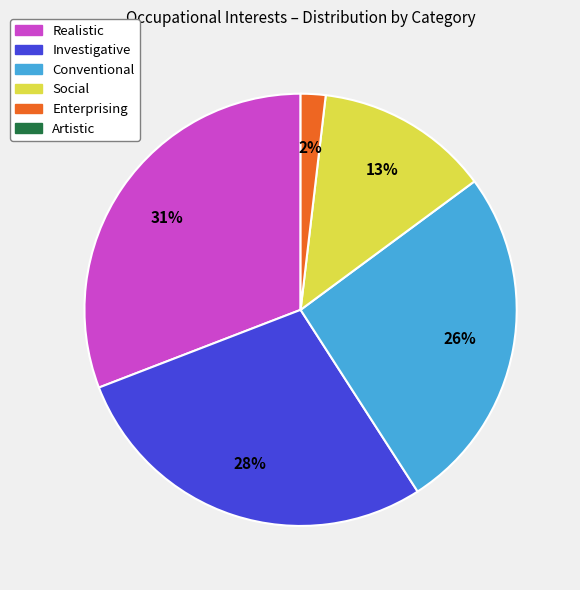

Is there any slice that represents more than half of the pie?

No